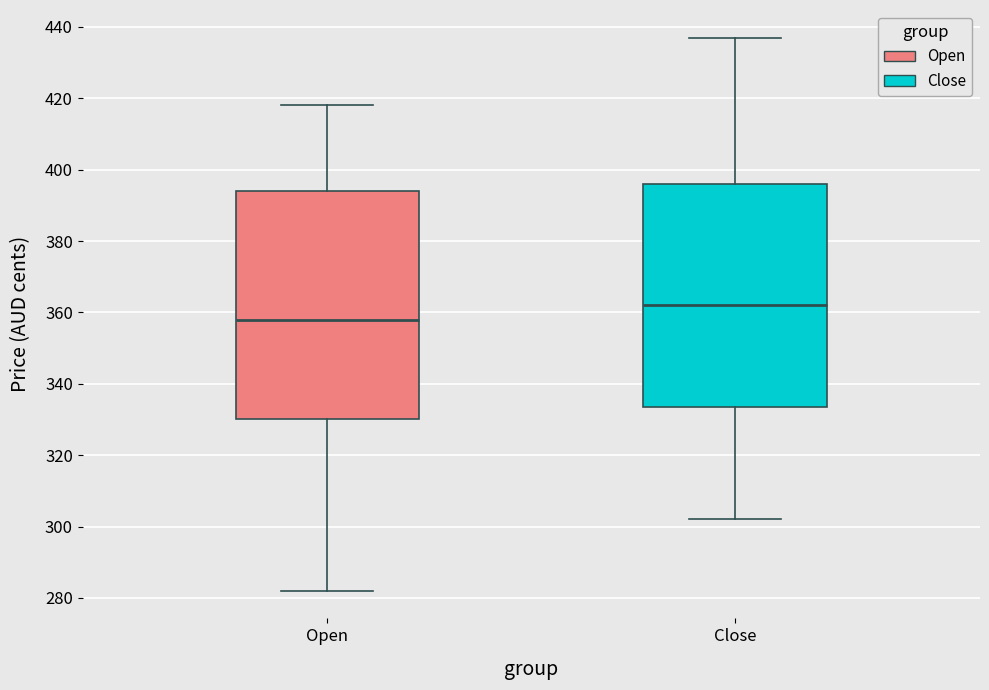

Which box has the highest median line?

Close